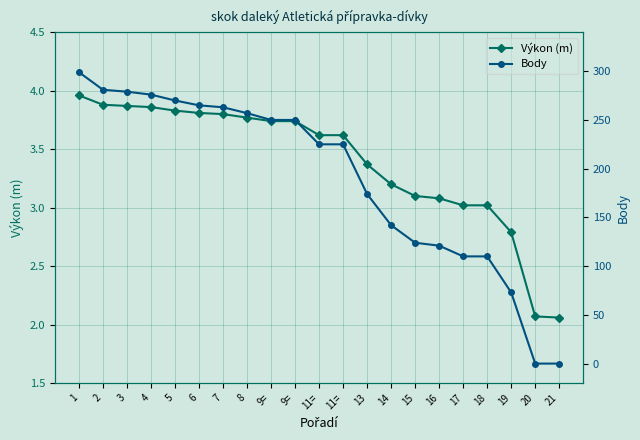

List the labels in order of Výkon (m) value, largest first.

1, 2, 3, 4, 5, 6, 7, 8, 9=, 9=, 11=, 11=, 13, 14, 15, 16, 17, 18, 19, 20, 21